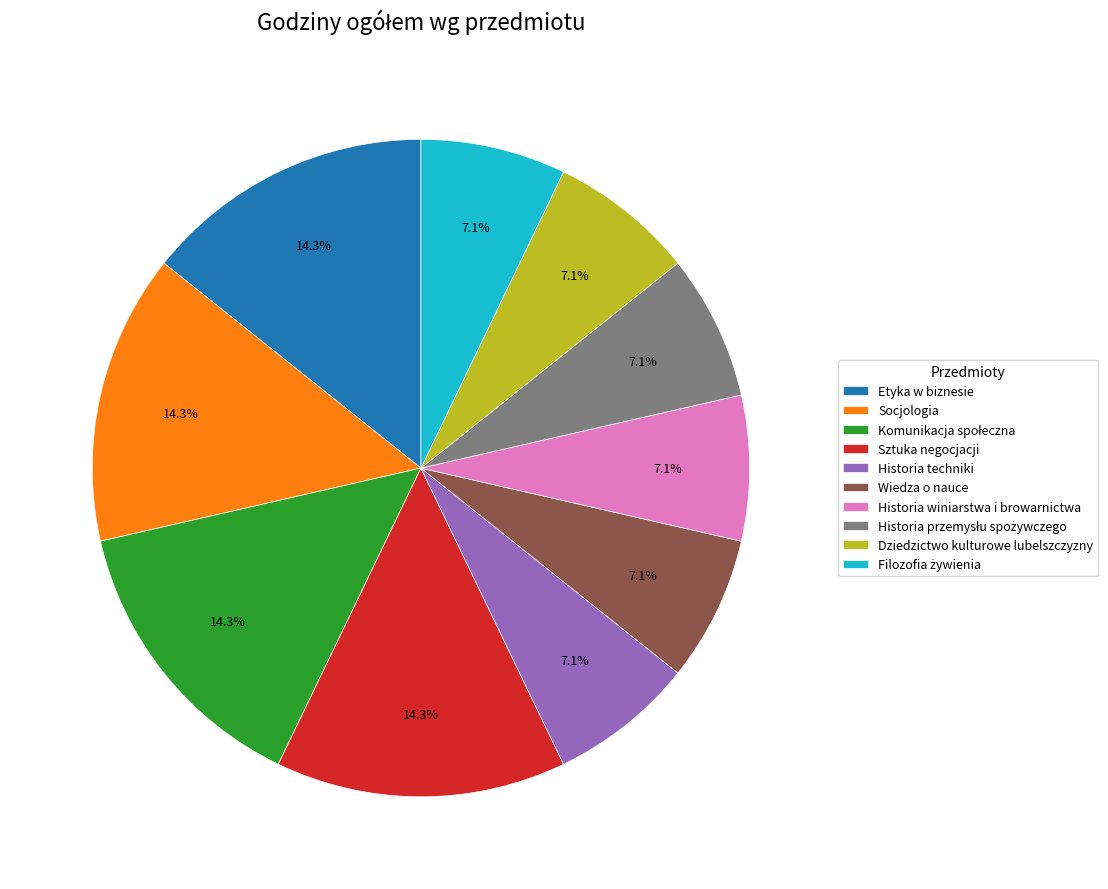

Count the number of slices in the pie.

10